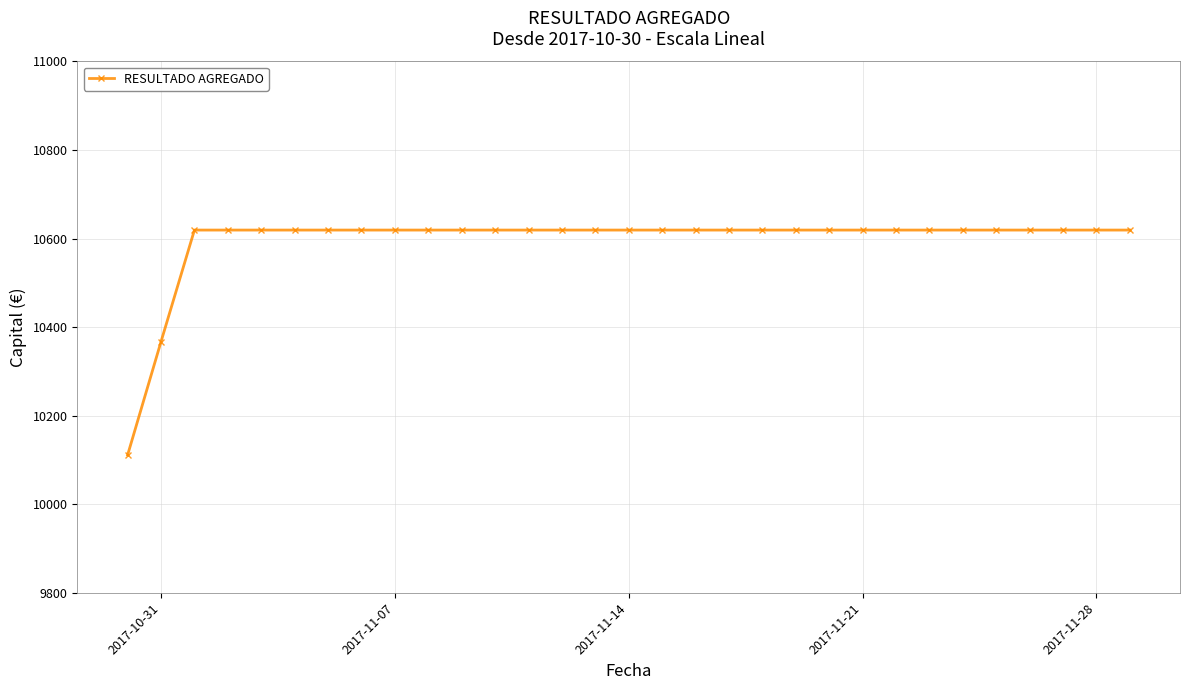

What is the sum of all values?

328436.8